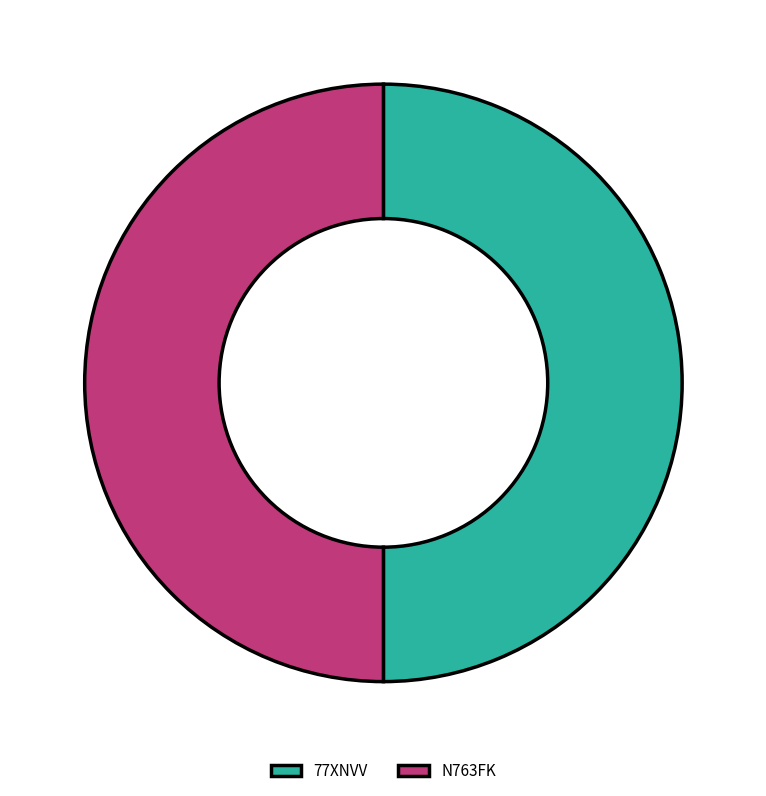

The N763FK slice represents 50% of the pie. True or false?

True